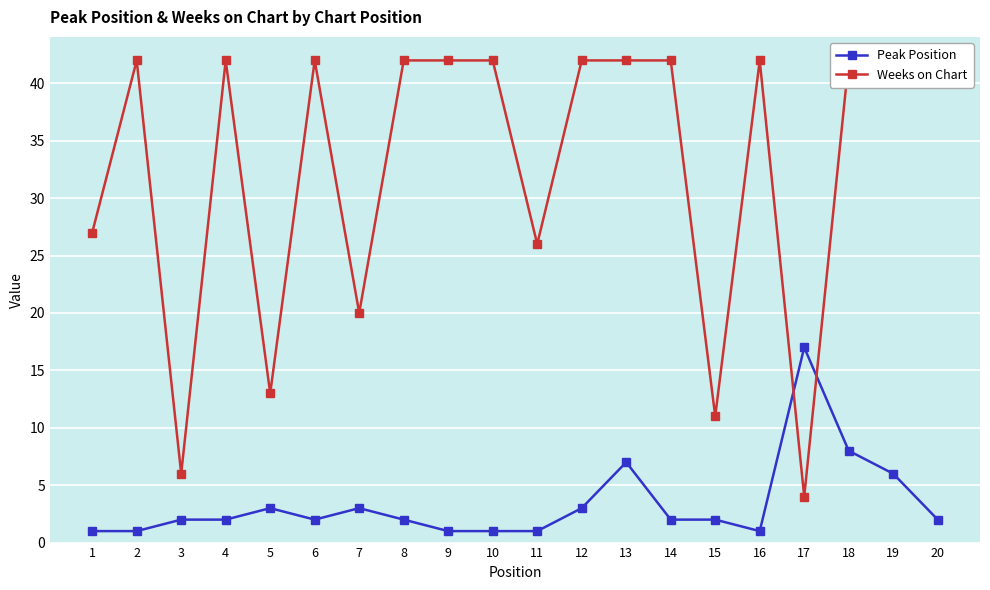

Is this an area chart (filled region under the line)?

No